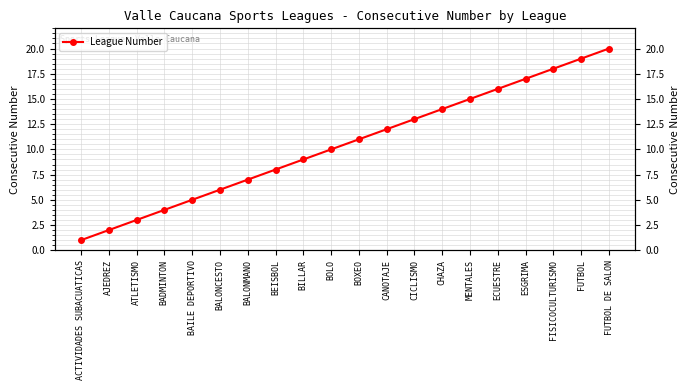

How many data points does each series have?

20